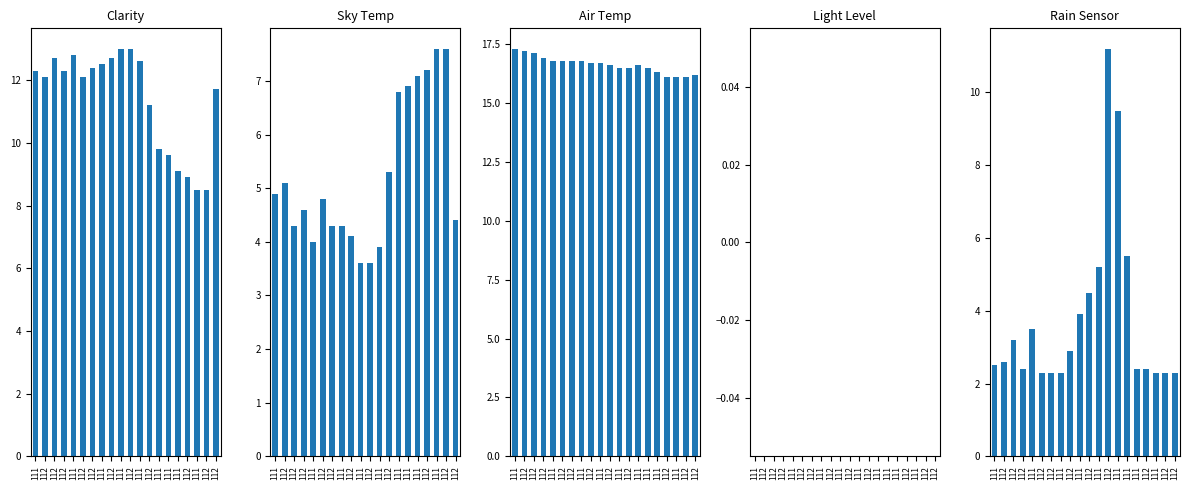

What is the greatest value displayed?

17.3